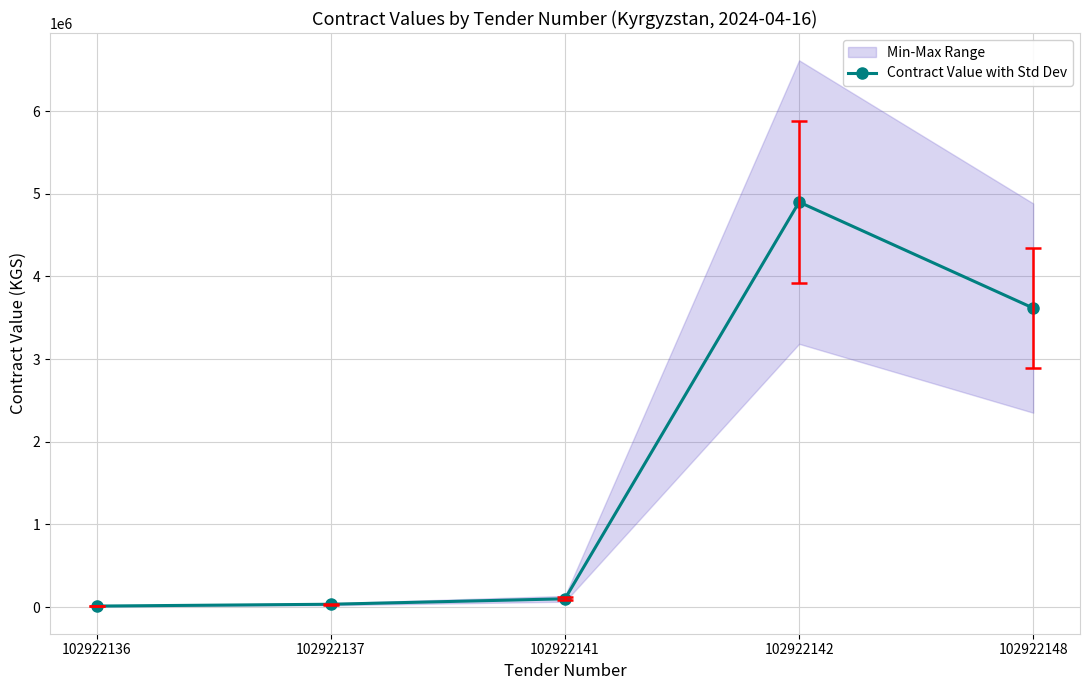

What is the smallest value displayed?

12000